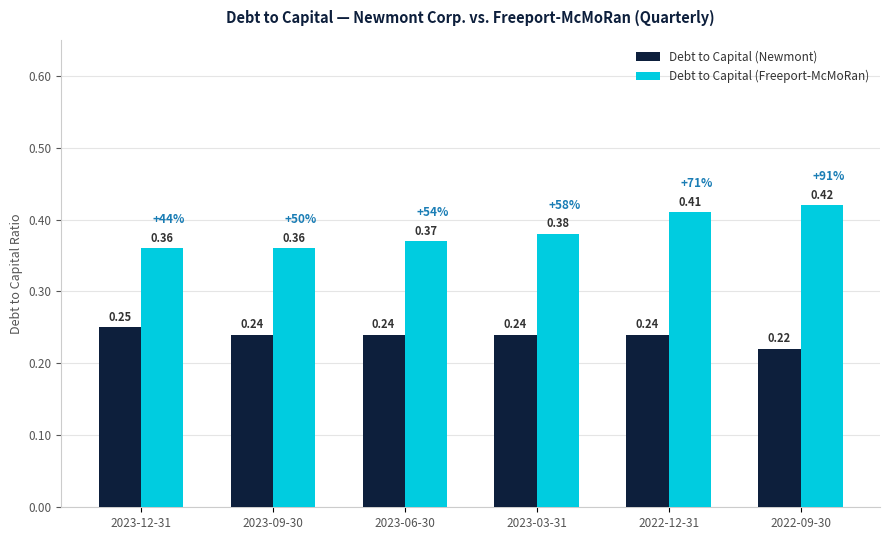

Rank the series by their maximum value, from highest to lowest.

Debt to Capital (Freeport-McMoRan), Debt to Capital (Newmont)